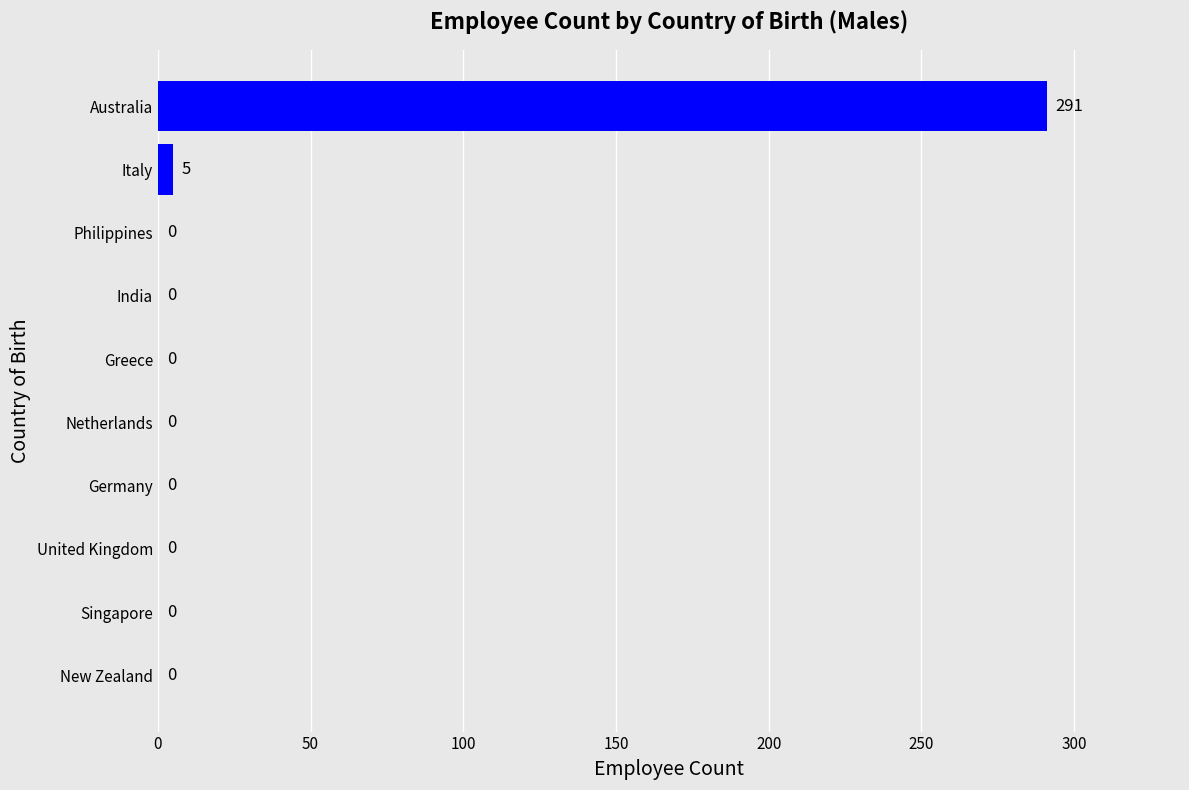

What is the sum of all values?

296